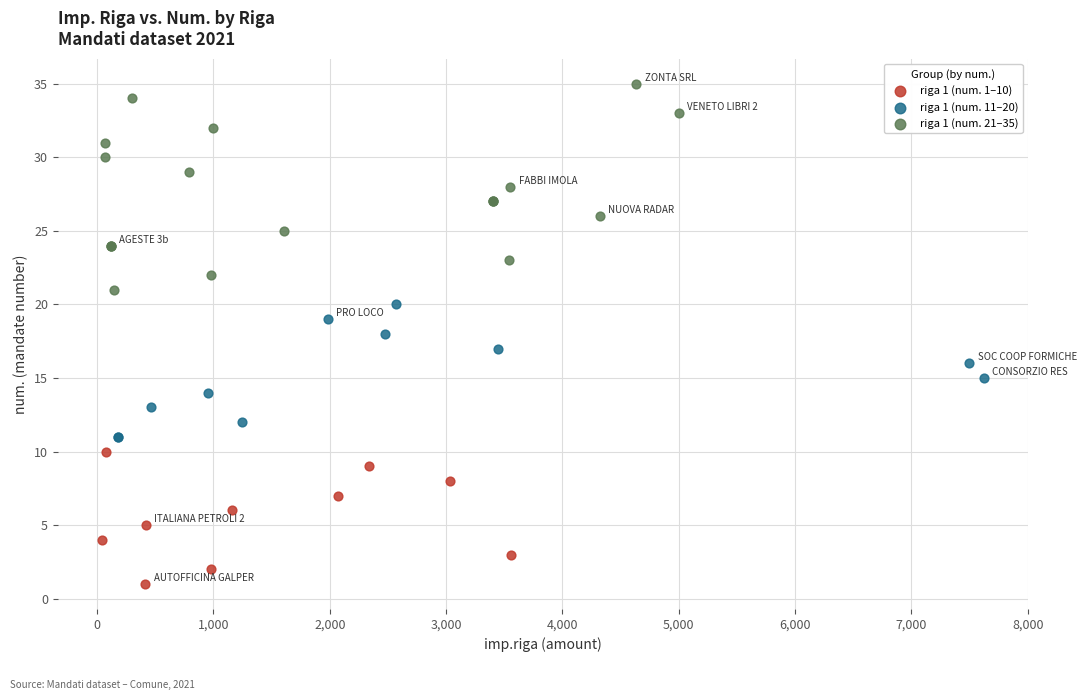

Which series contains the lowest Y value?

riga 1 (num. 1–10)